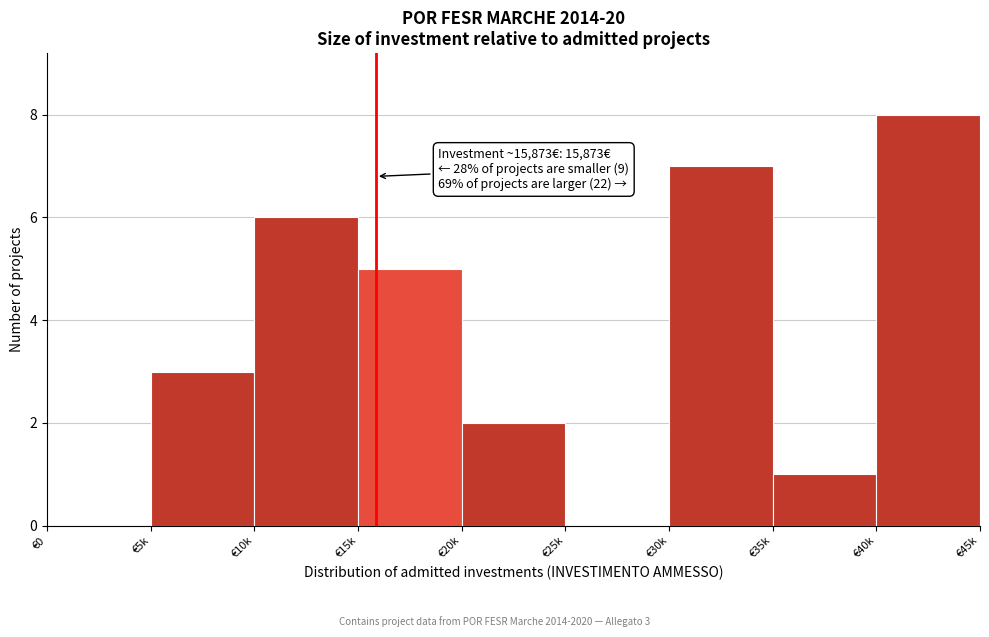

Reading right to left, transcribe all the data shown in this chart.

€40k=8	€35k=1	€30k=7	€25k=0	€20k=2	€15k=5	€10k=6	€5k=3	€0=0